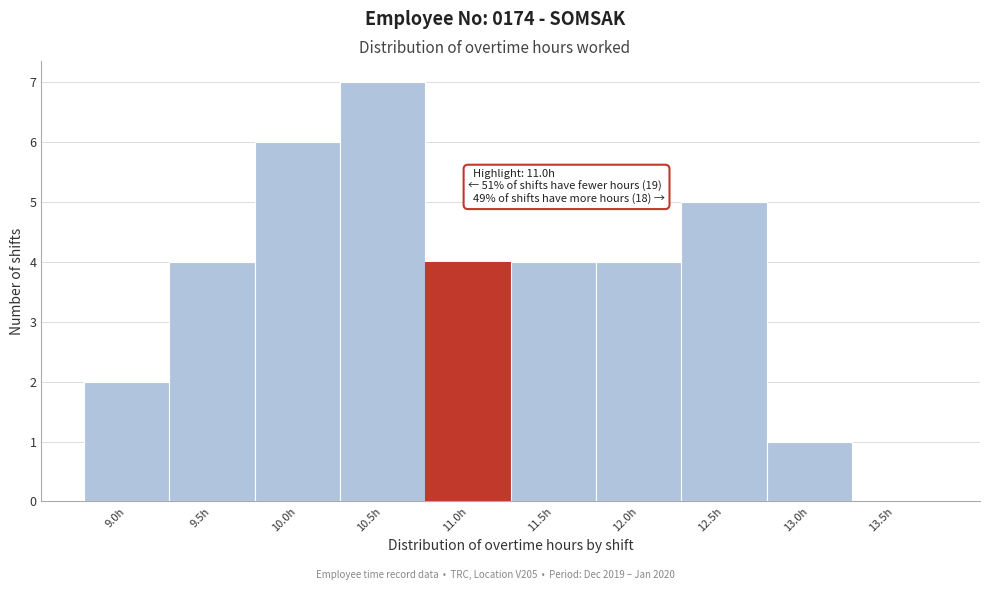

Reading right to left, list all the values displayed in this chart.

13.5h=0	13.0h=1	12.5h=5	12.0h=4	11.5h=4	11.0h=4	10.5h=7	10.0h=6	9.5h=4	9.0h=2